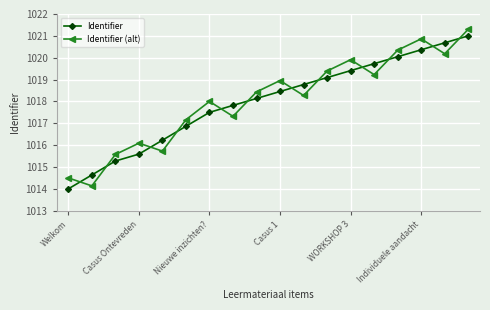

What is the sum of all Identifier (alt) values?

18325.4